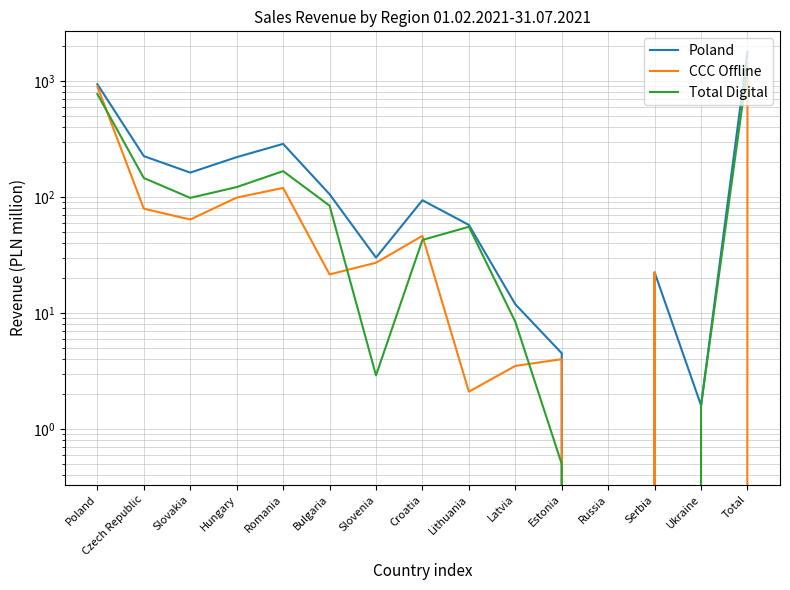

How many data points in Total Digital are less than 55?

7